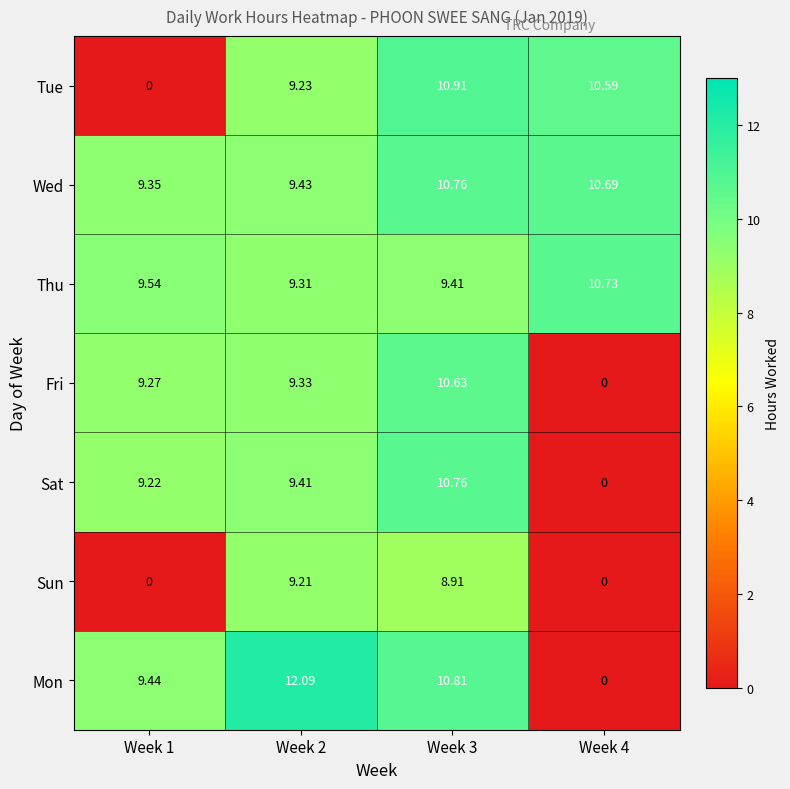

Which series has the largest total across all categories?

Wed